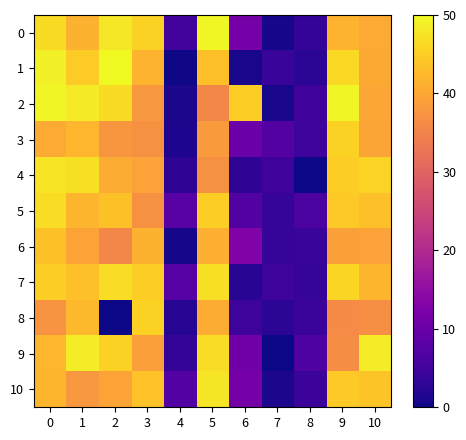

Which category has the lowest value across all series?

2